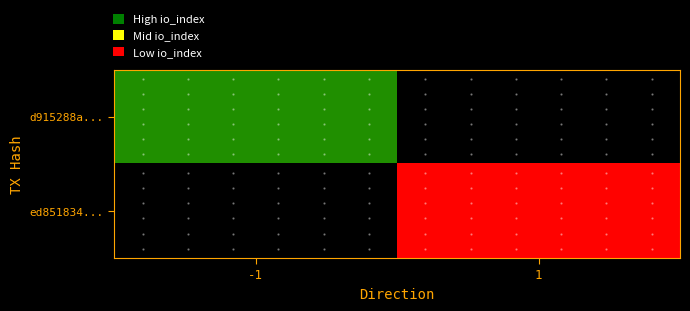

Reading right to left, transcribe all the data shown in this chart.

d915288a...: 1=0	-1=187
ed851834...: 1=2	-1=0